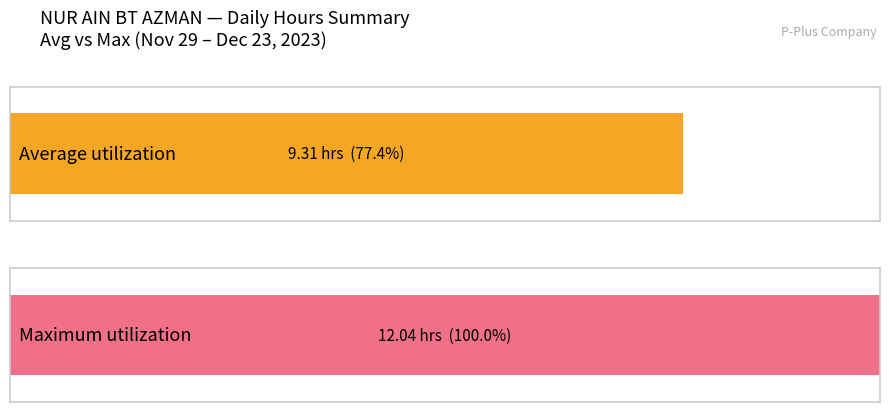

Does the chart contain stacked bars?

No